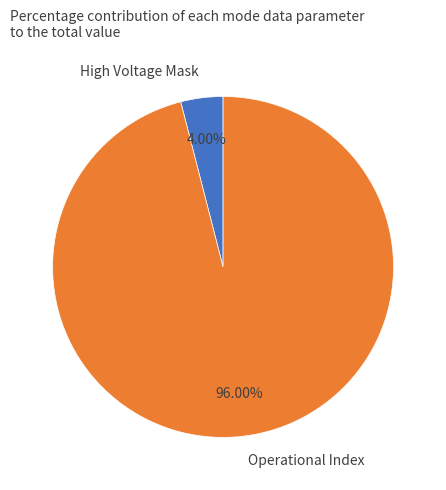

Rank the categories by value from lowest to highest.

High Voltage Mask, Operational Index